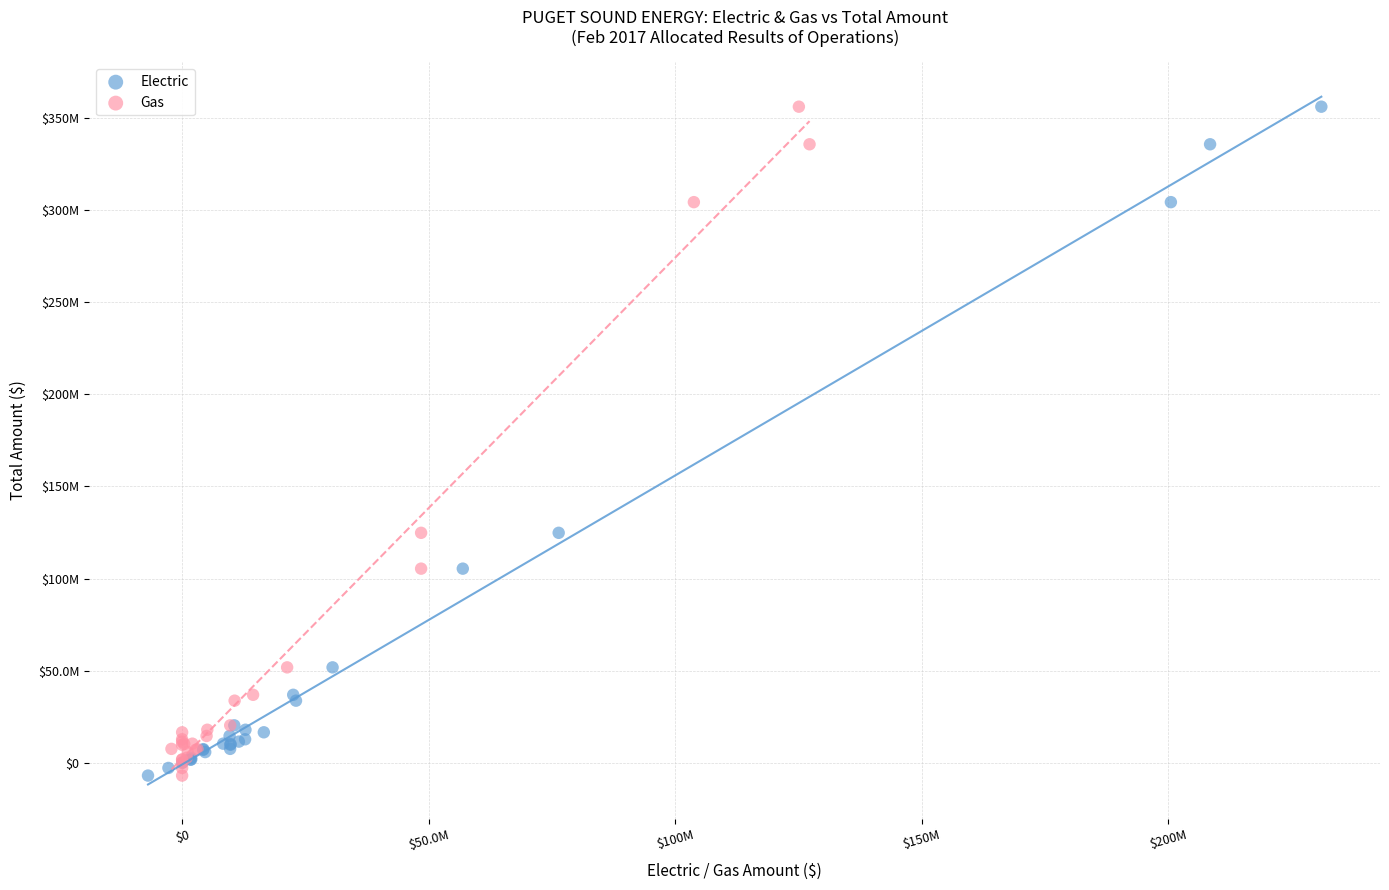

What are all the series names shown in the legend?

Electric, Gas